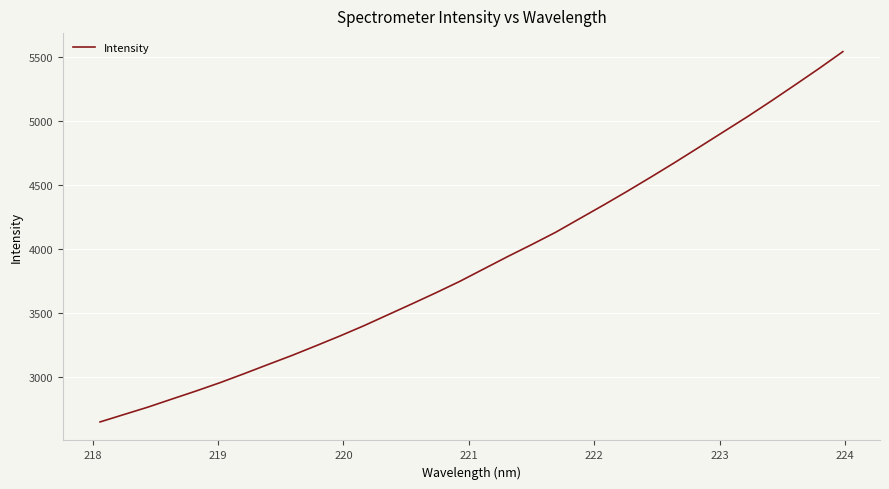

What is the greatest value displayed?

5541.7